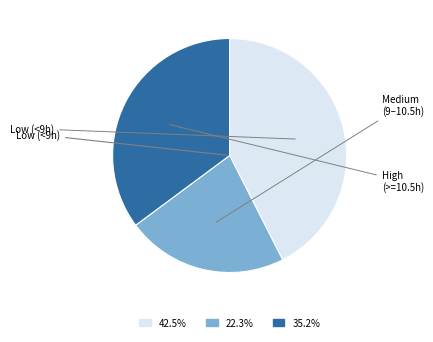

How many slices are in this pie chart?

3